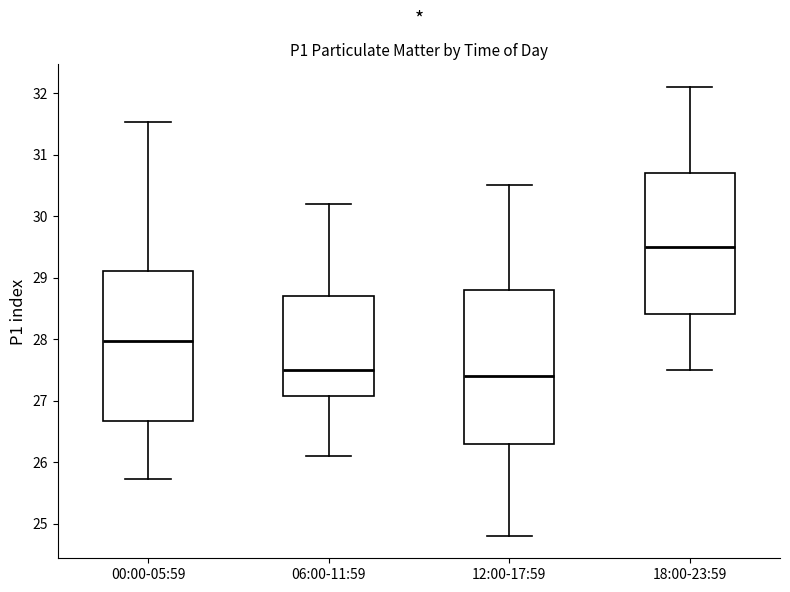

Reading left to right, transcribe this box plot: for each box, give where its median line is, the range the box spans, and where its two whiskers end, as read against the y-axis. The values are not printed on the chart, so give them approximately, as read against the axis.

00:00-05:59: median 28.0, box 26.7 to 29.1, whiskers 25.7 to 31.5
06:00-11:59: median 27.5, box 27.1 to 28.7, whiskers 26.1 to 30.2
12:00-17:59: median 27.4, box 26.3 to 28.8, whiskers 24.8 to 30.5
18:00-23:59: median 29.5, box 28.4 to 30.7, whiskers 27.5 to 32.1